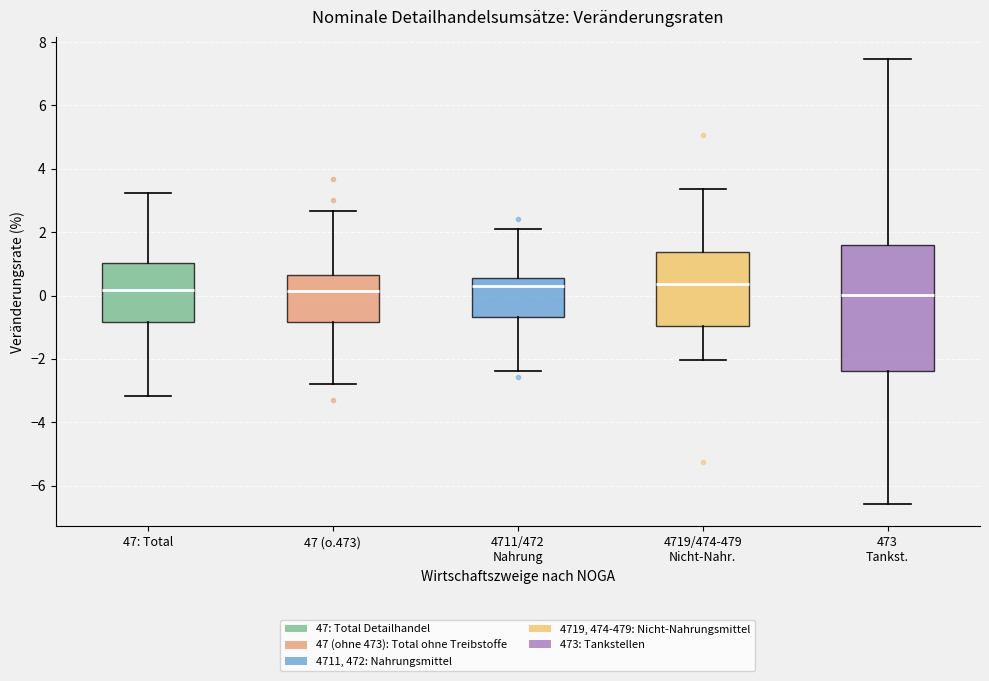

Reading left to right, transcribe this box plot: for each box, give where its median line is, the range the box spans, and where its two whiskers end, as read against the y-axis. The values are not printed on the chart, so give them approximately, as read against the axis.

47: Total: median 0.2, box -0.8 to 1.0, whiskers -3.2 to 3.2
47 (o.473): median 0.2, box -0.8 to 0.6, whiskers -2.8 to 2.6
4711/472 Nahrung: median 0.4, box -0.6 to 0.6, whiskers -2.4 to 2.2
4719/474-479 Nicht-Nahr.: median 0.4, box -1.0 to 1.4, whiskers -2.0 to 3.4
473 Tankst.: median 0.0, box -2.4 to 1.6, whiskers -6.6 to 7.4